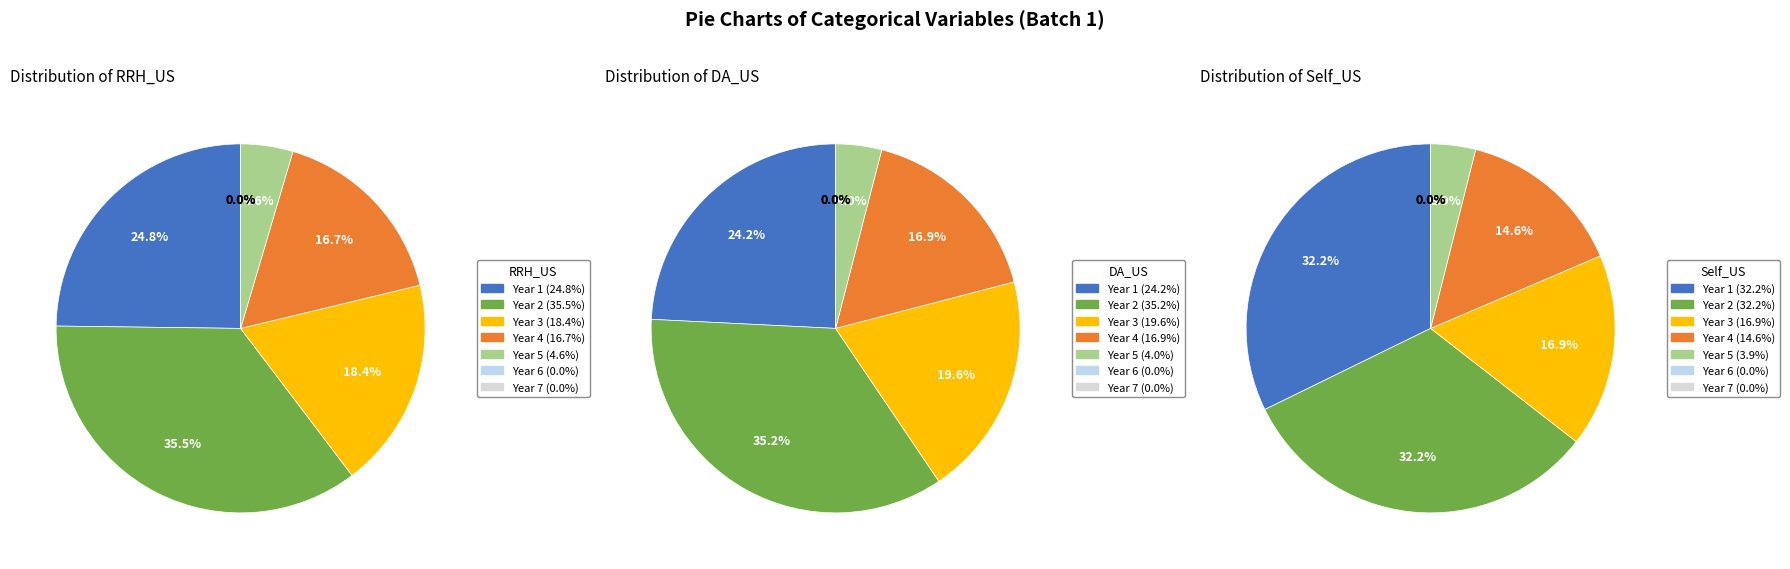

True or false: Year 7 accounts for 1% of the total.

False